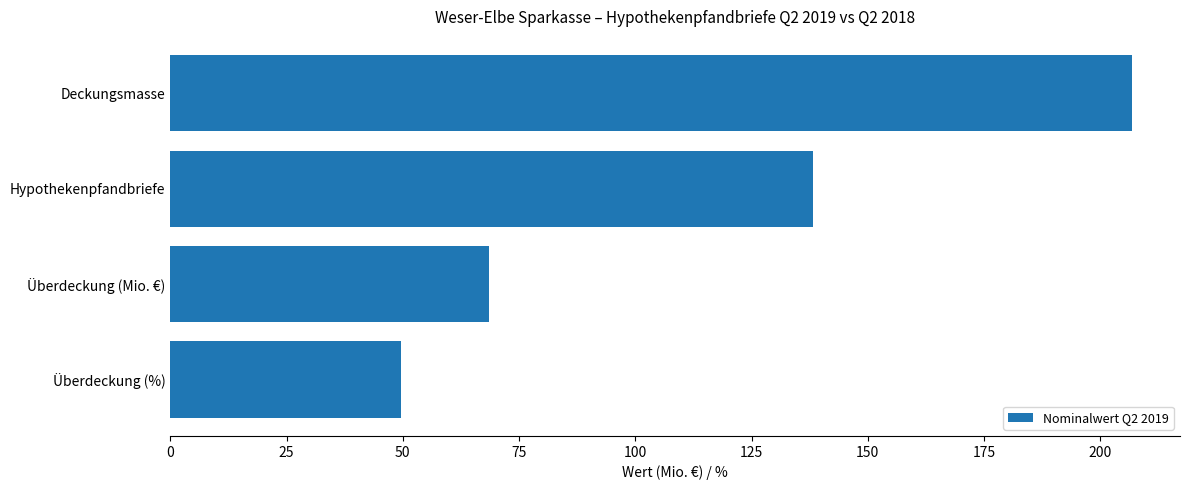

How many categories are shown in the chart?

4